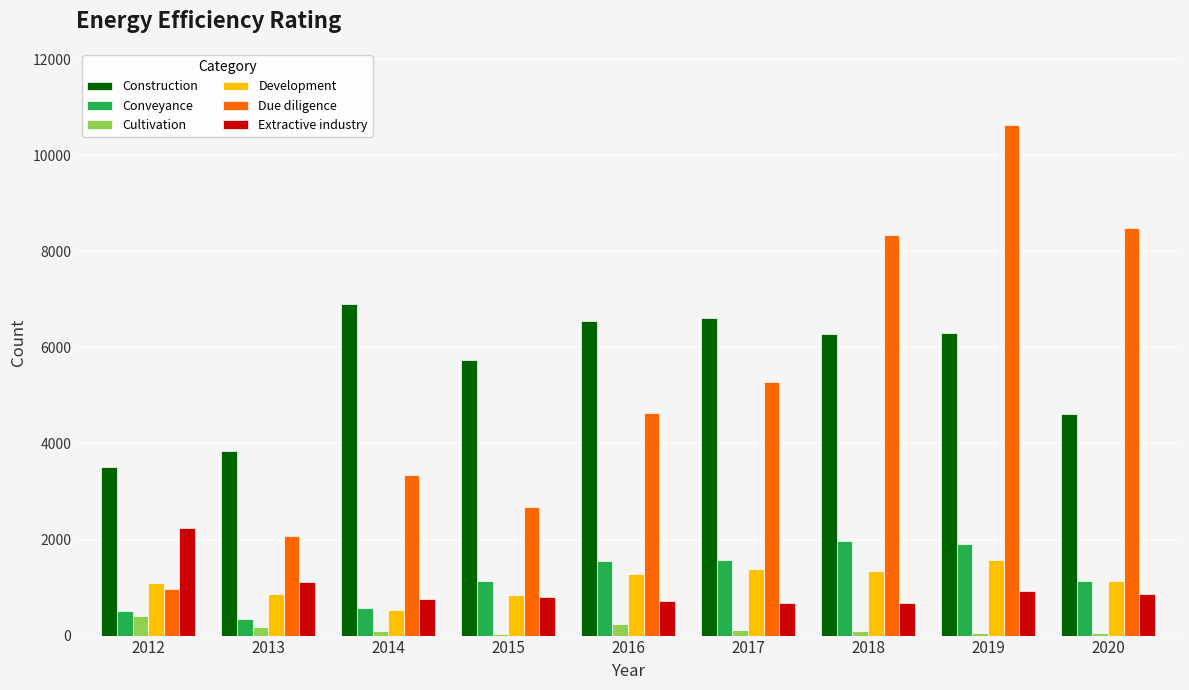

What is the sum of all Cultivation values?

1246